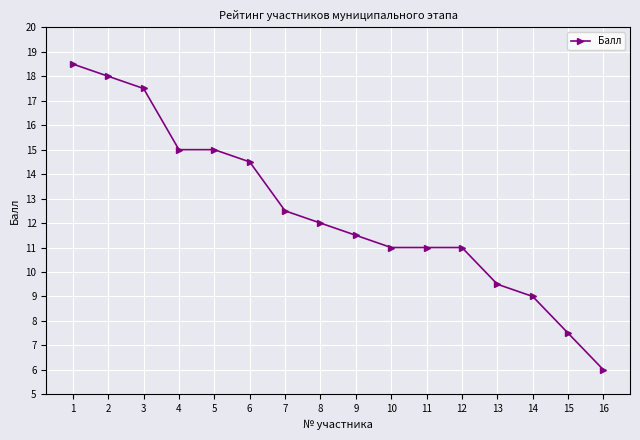

Between 1 and 7, which is larger?

1